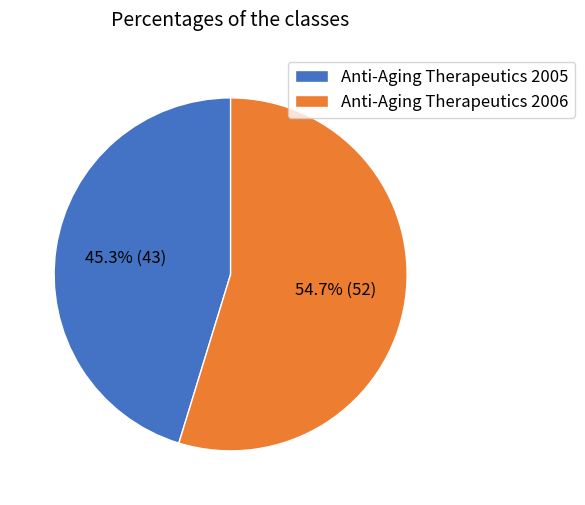

What percentage is the Anti-Aging Therapeutics 2006 slice, to the nearest percent?

55%